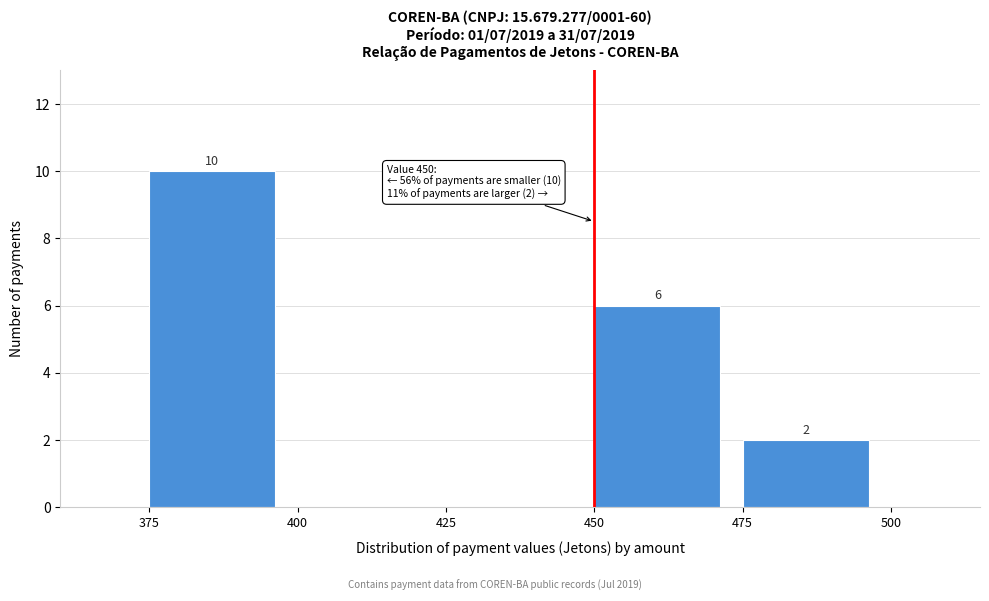

Over which range of the x-axis is the bar tallest?

375 to 400